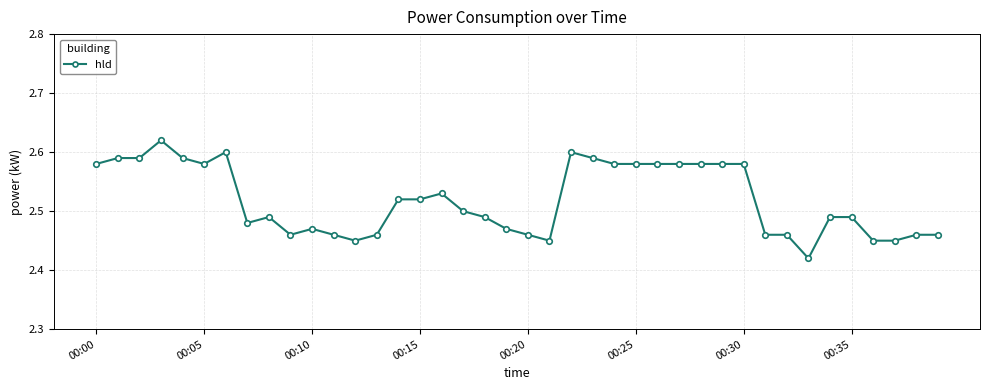

True or false: there are more than 1 points higher than both neighbors.

True